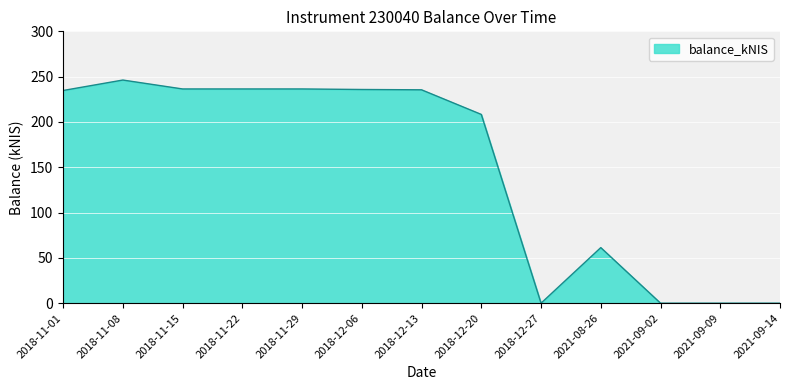

What is the ratio of the value at 2018-11-01 to the value at 2018-11-15?

1.0